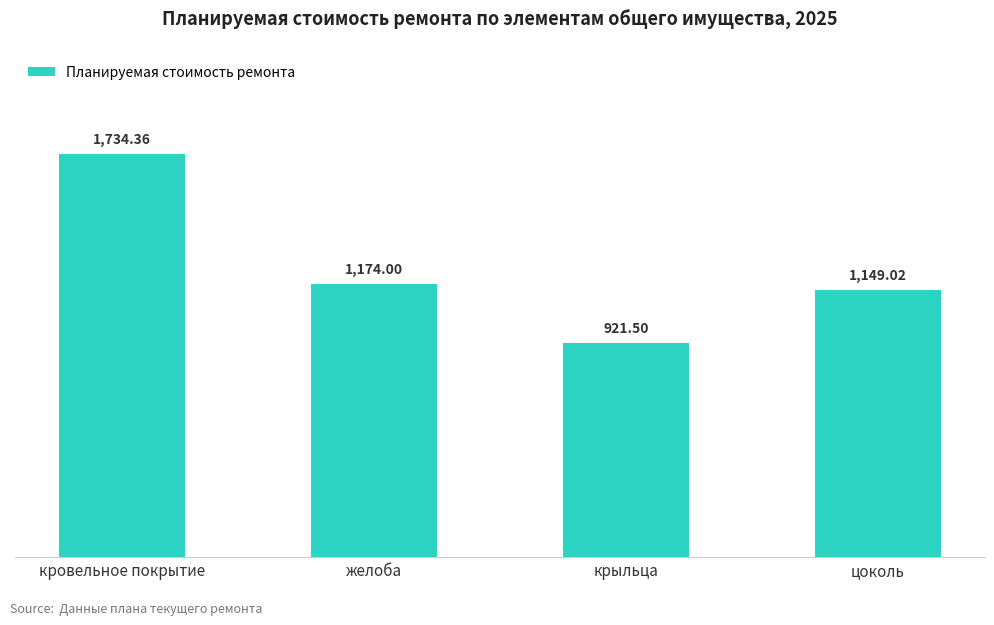

What is the greatest value displayed?

1734.4